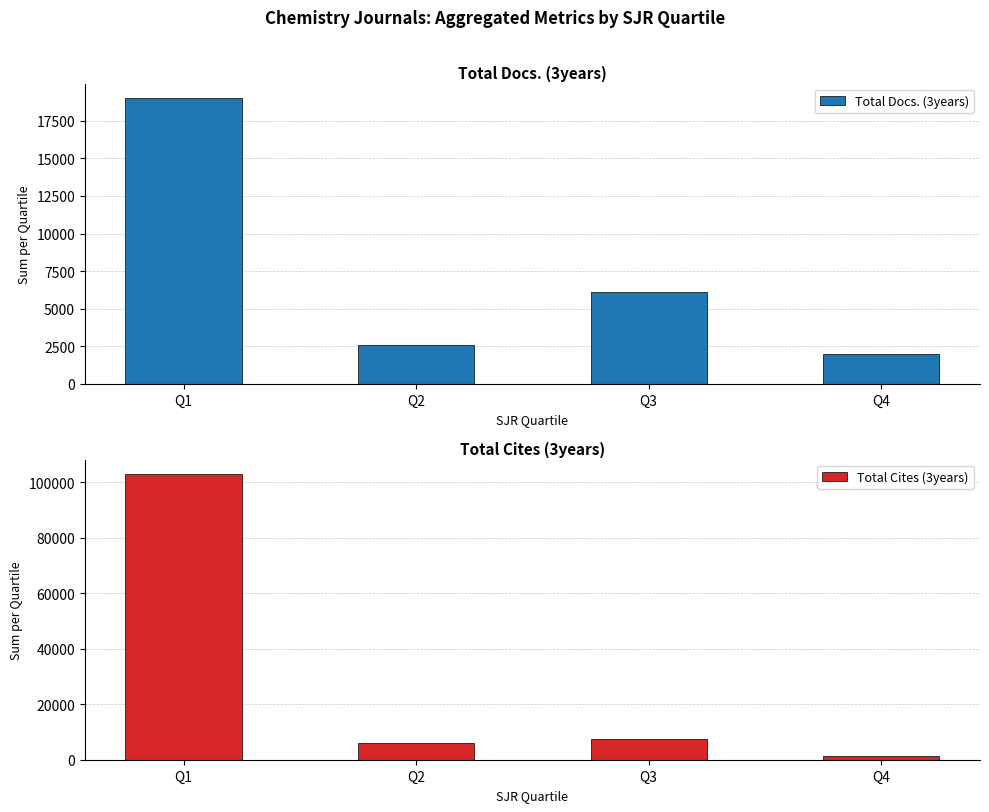

Which series has the largest total across all categories?

Total Cites (3years)